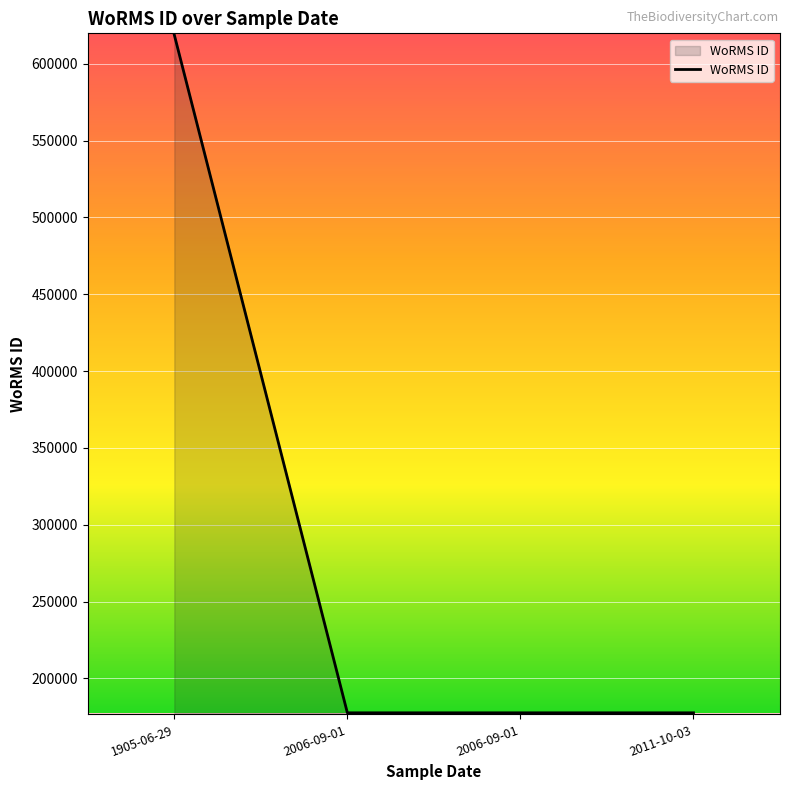

True or false: the data has more than 1 interior local peaks.

False